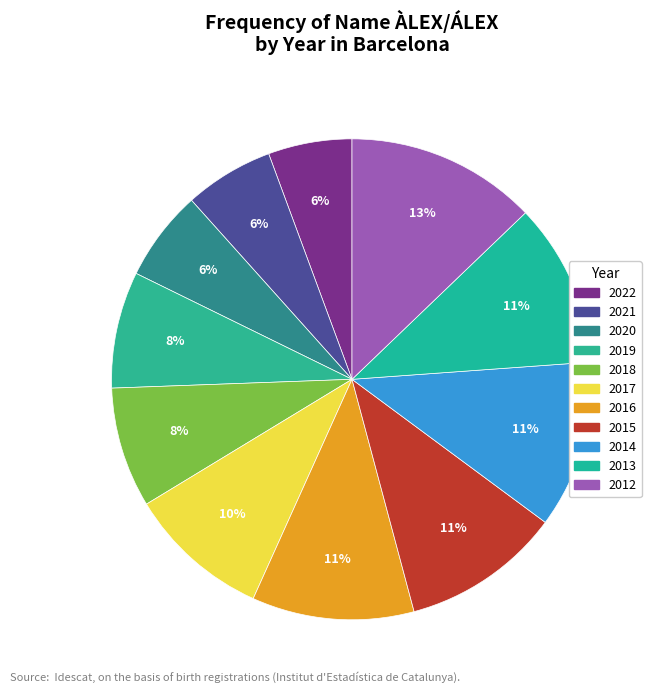

What percentage do 2020 and 2012 together represent?

18.9%